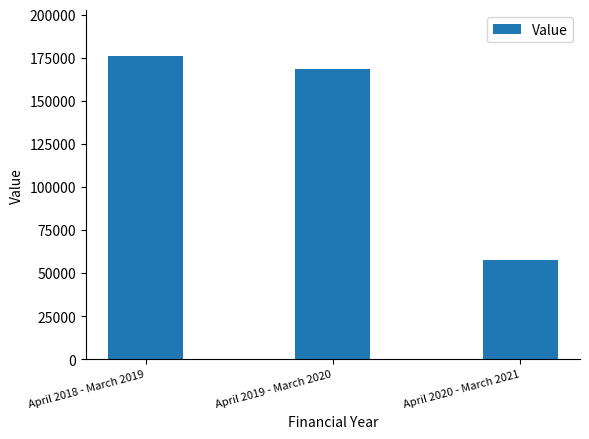

Is it true that the value at April 2020 - March 2021 is 101712?

False